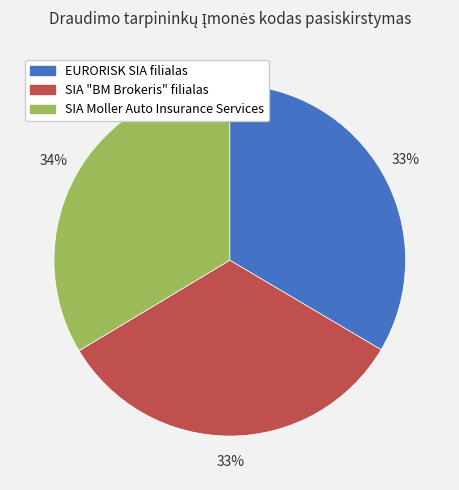

Is it true that SIA Moller Auto Insurance Services is 34% of the pie?

True